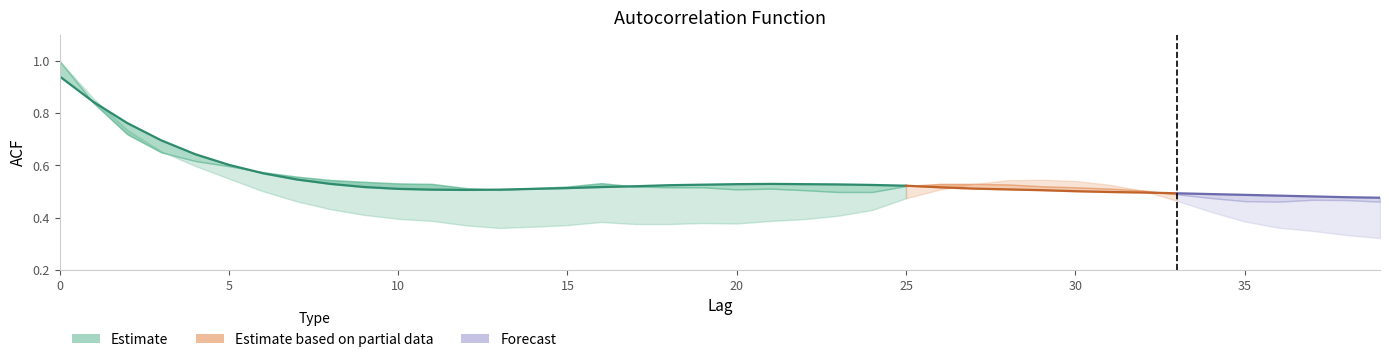

True or false: acf_shown and acf_li intersect in this chart.

True